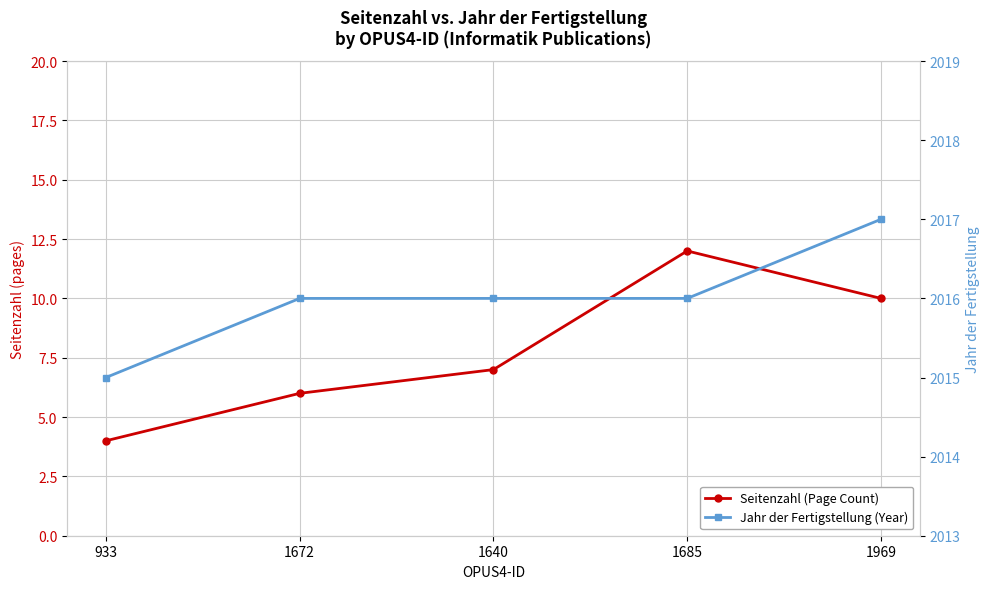

What is the label of the 2nd point from the right?

1685